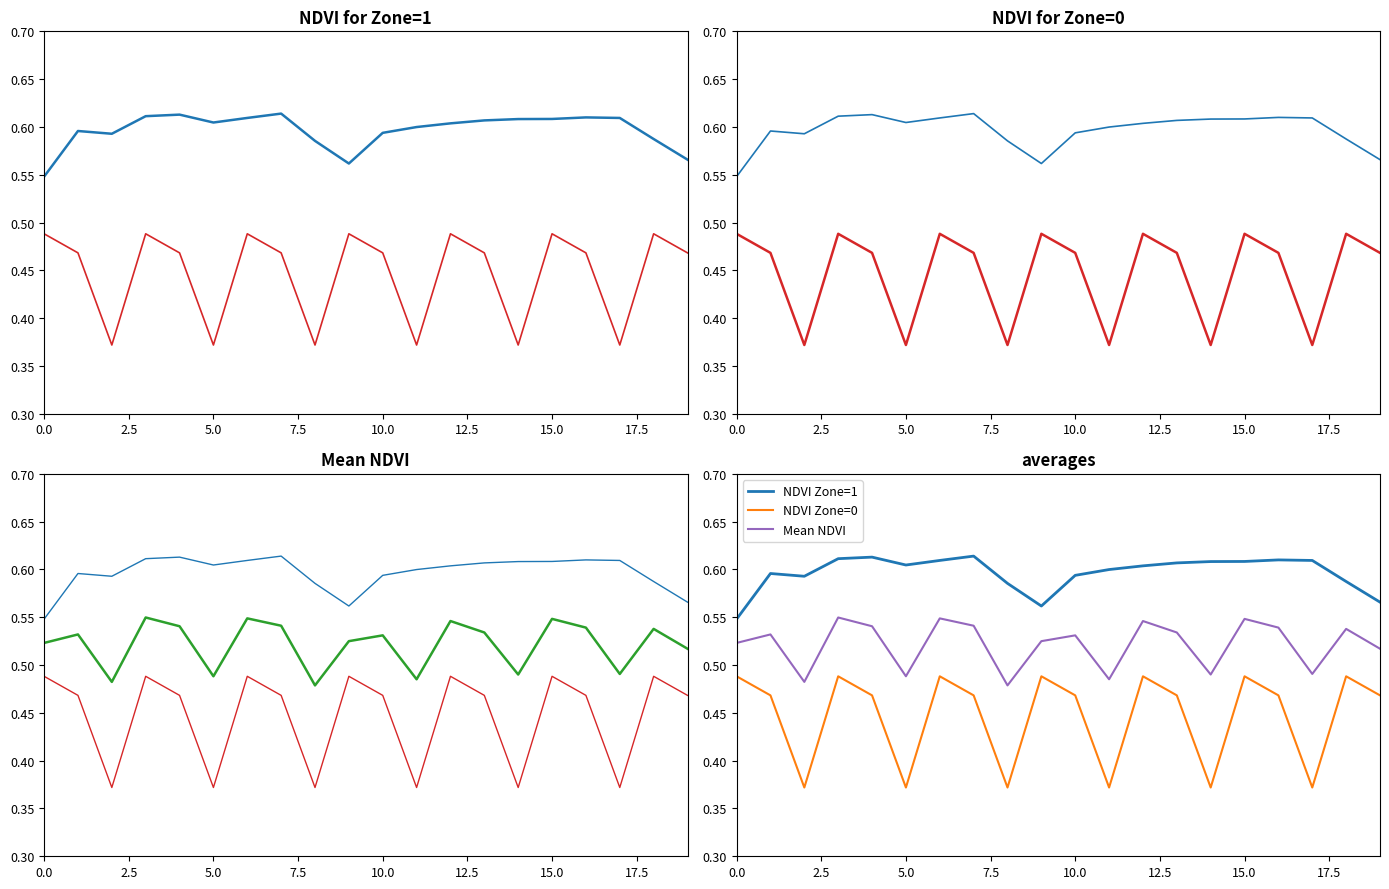

Between 5.0 and 16, which series saw the biggest shift?

NDVI Zone=0